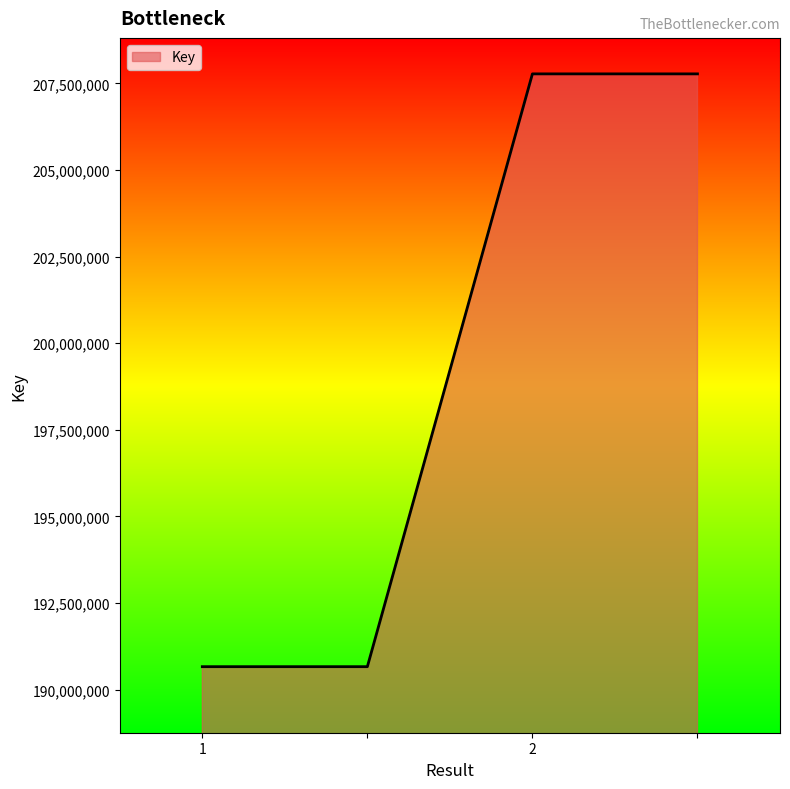

What is the difference between the maximum and second lowest values?

17112514